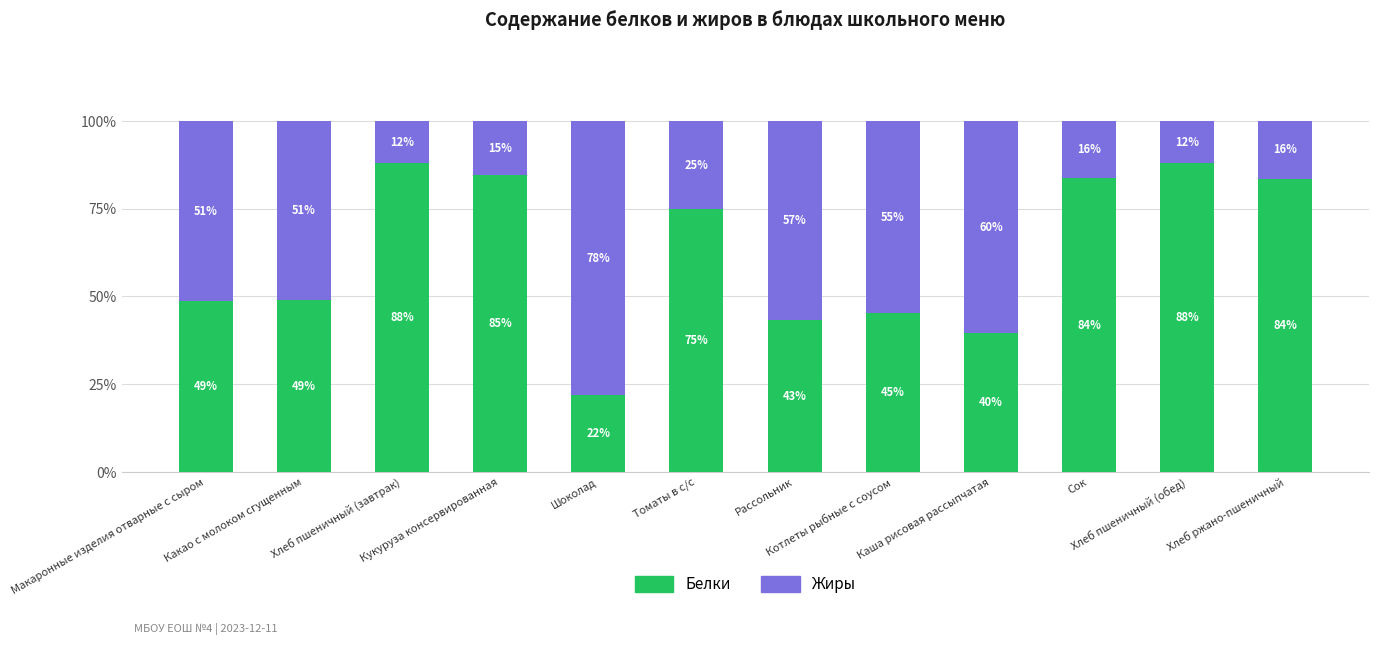

How many bars are there in total?

12